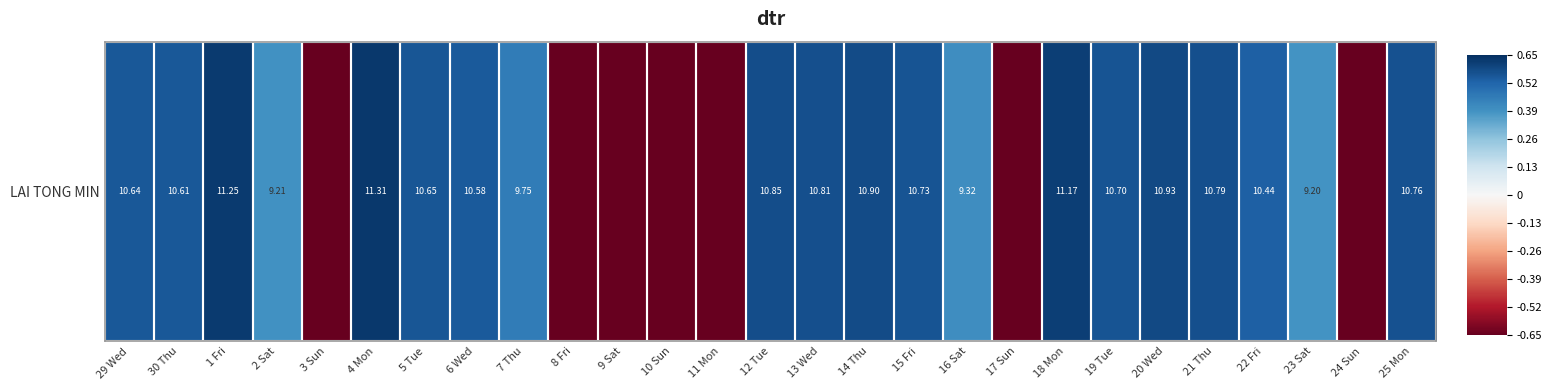

Is it true that the value at 7 Thu is 0.5?

True